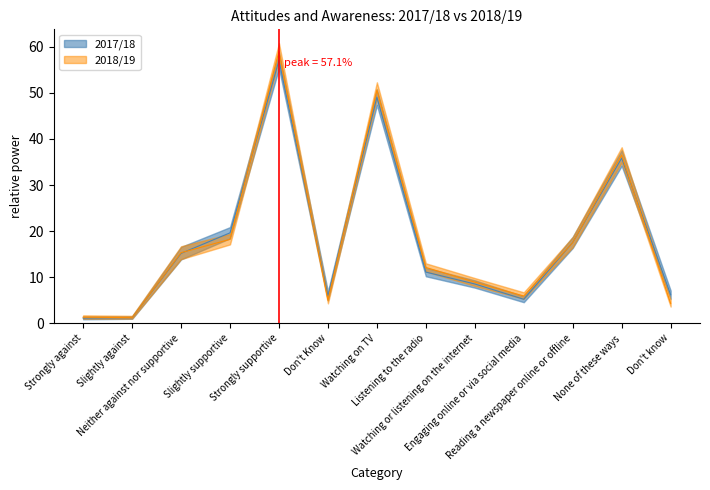

The 2018/19 Lower series shows 1.0 at Strongly against. True or false?

True